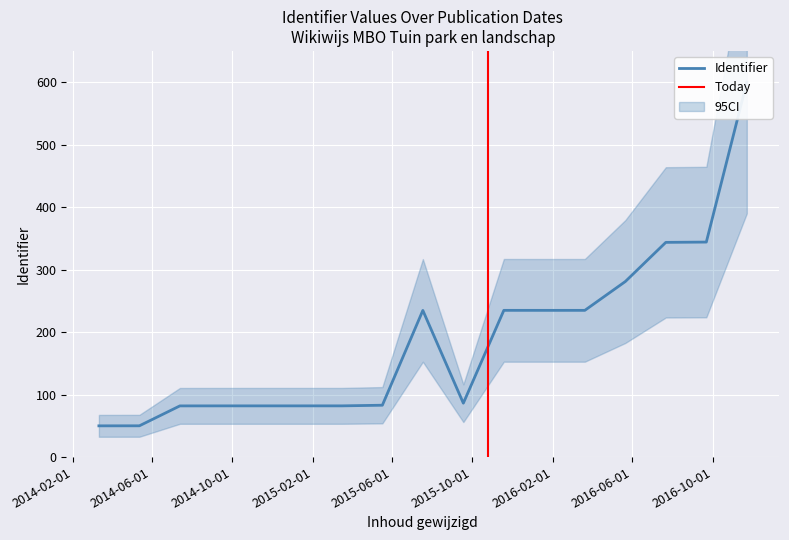

What is the average value?

187.5